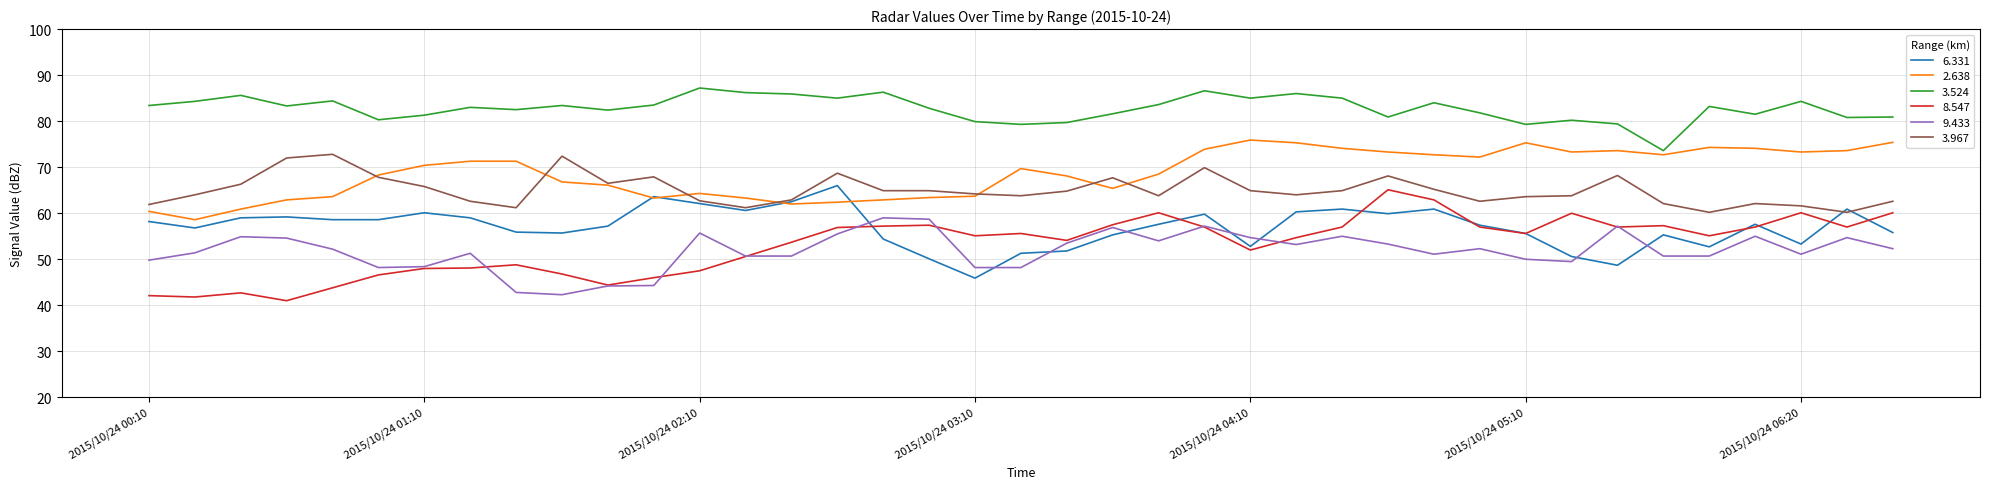

Does the chart display data point markers on the line(s)?

No